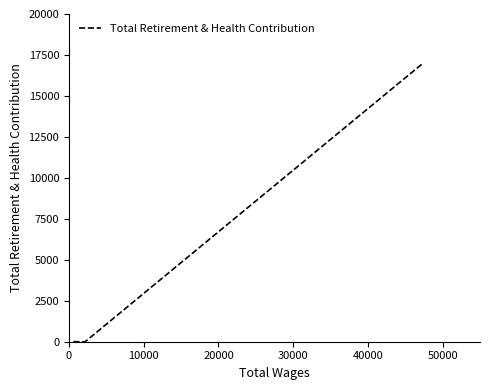

What is the average value?

5755